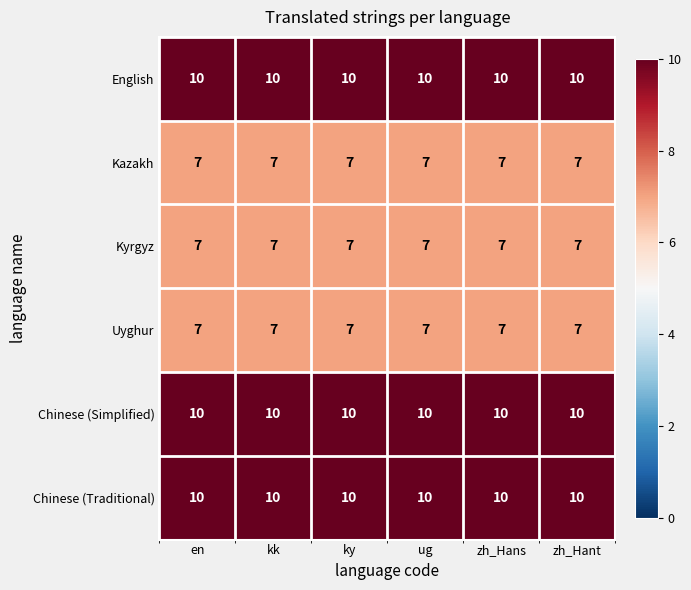

What is the difference between the highest and lowest values at ug?

3